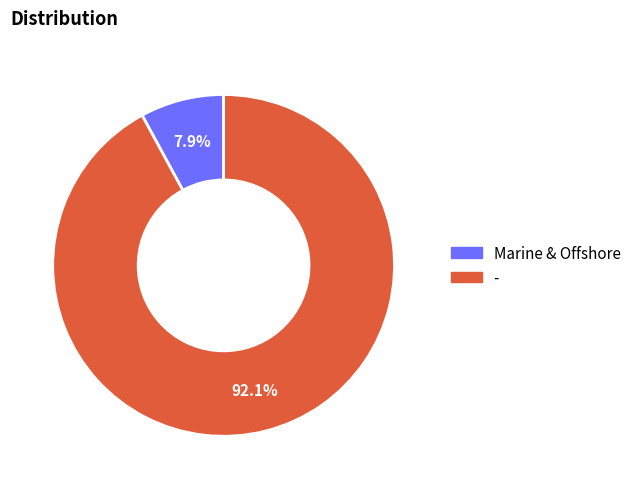

Which slice represents more than half of the pie?

-